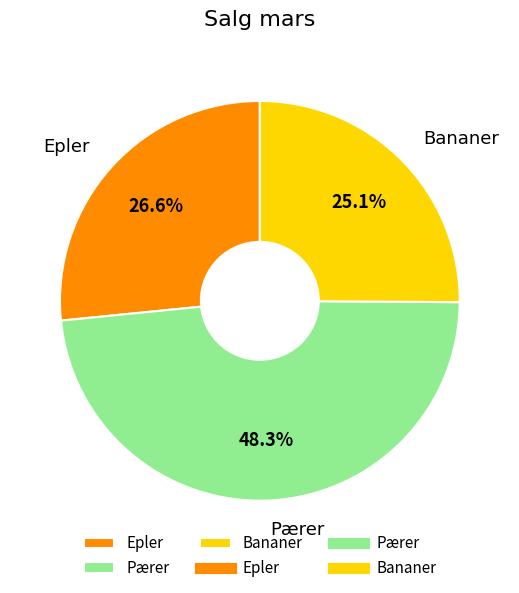

Count the number of slices in the pie.

3